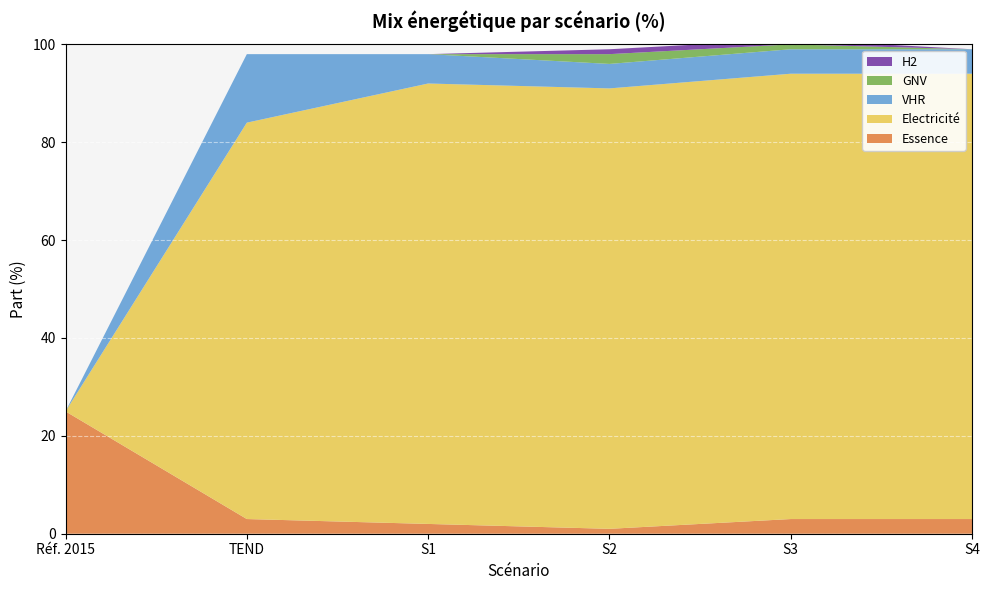

Reading right to left, list all the values displayed in this chart.

Essence: 3	3	1	2	3	25
Electricité: 91	91	90	90	81	0
VHR: 5	5	5	6	14	0
GNV: 0	1	2	0	0	0
H2: 0	1	1	0	0	0